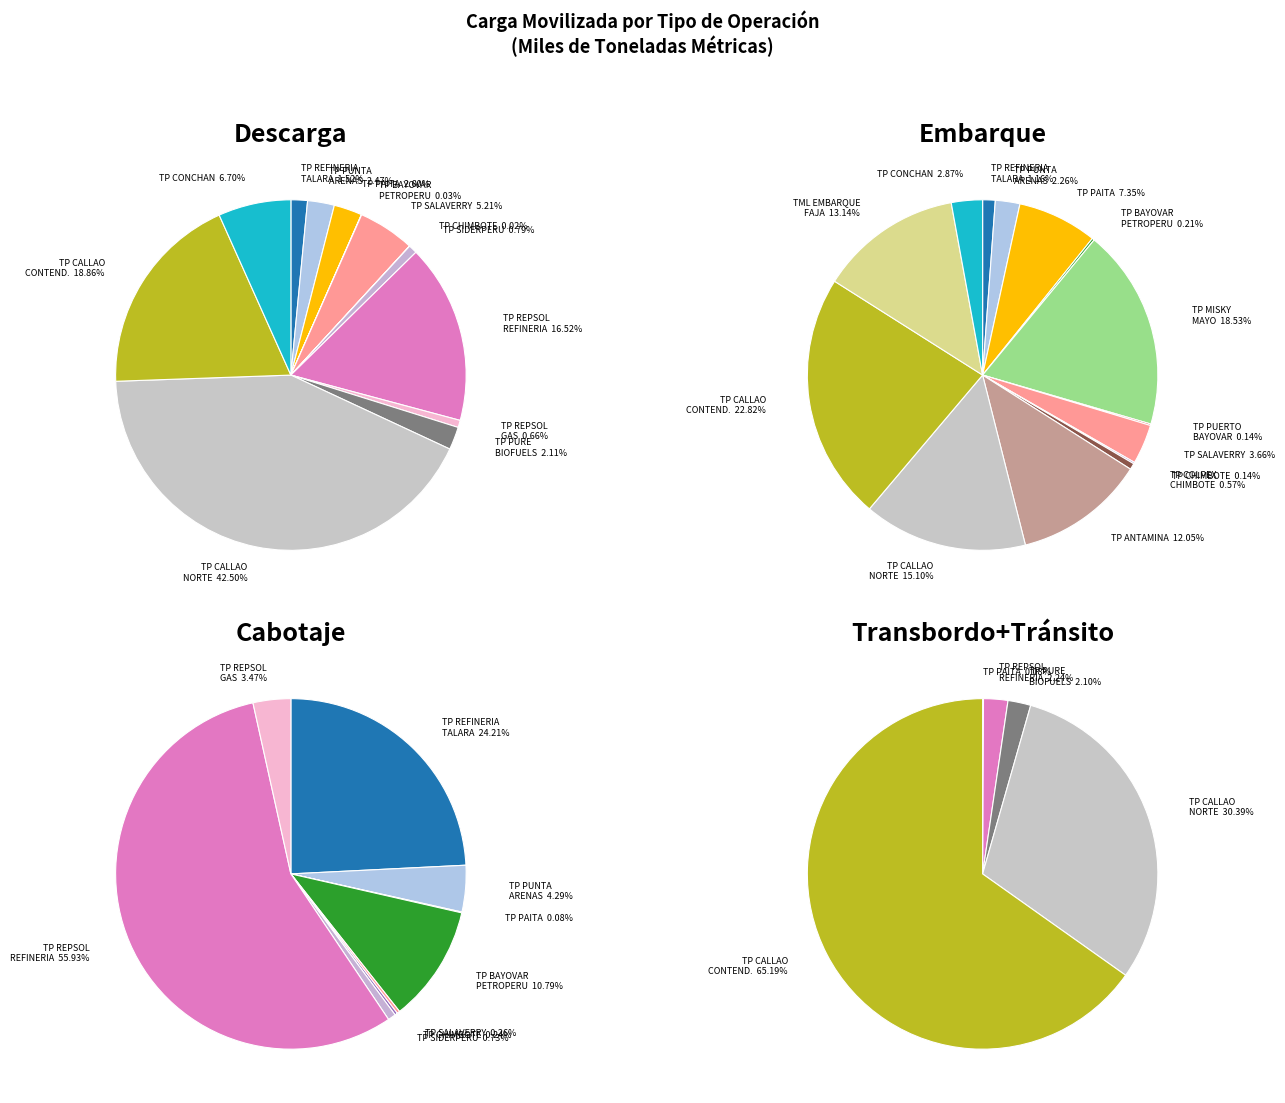

Count the number of slices in the pie.

18